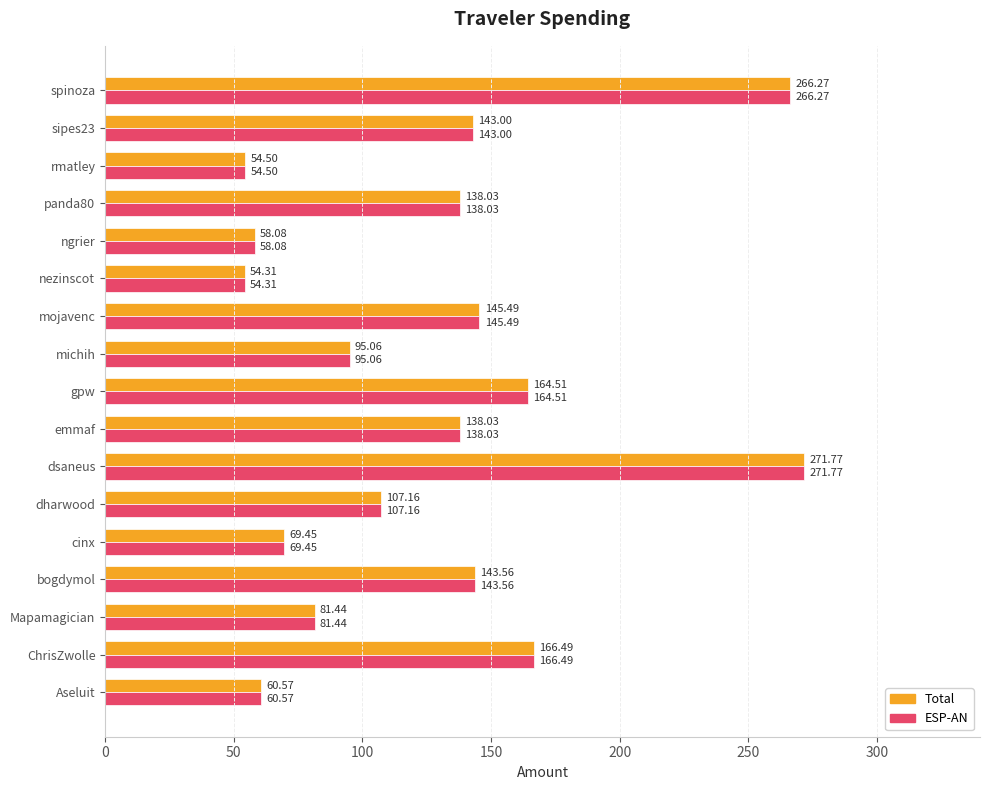

Is the value of ESP-AN at cinx greater than the value of Total at Aseluit?

Yes